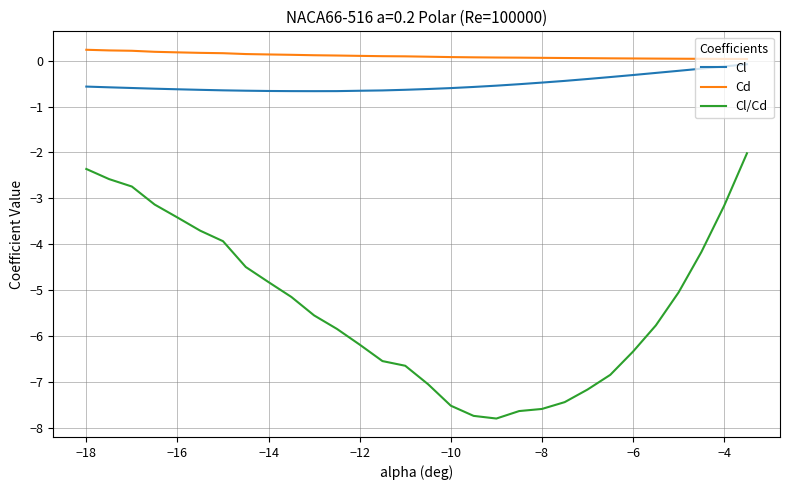

True or false: Cd and Cl/Cd cross at least once.

False